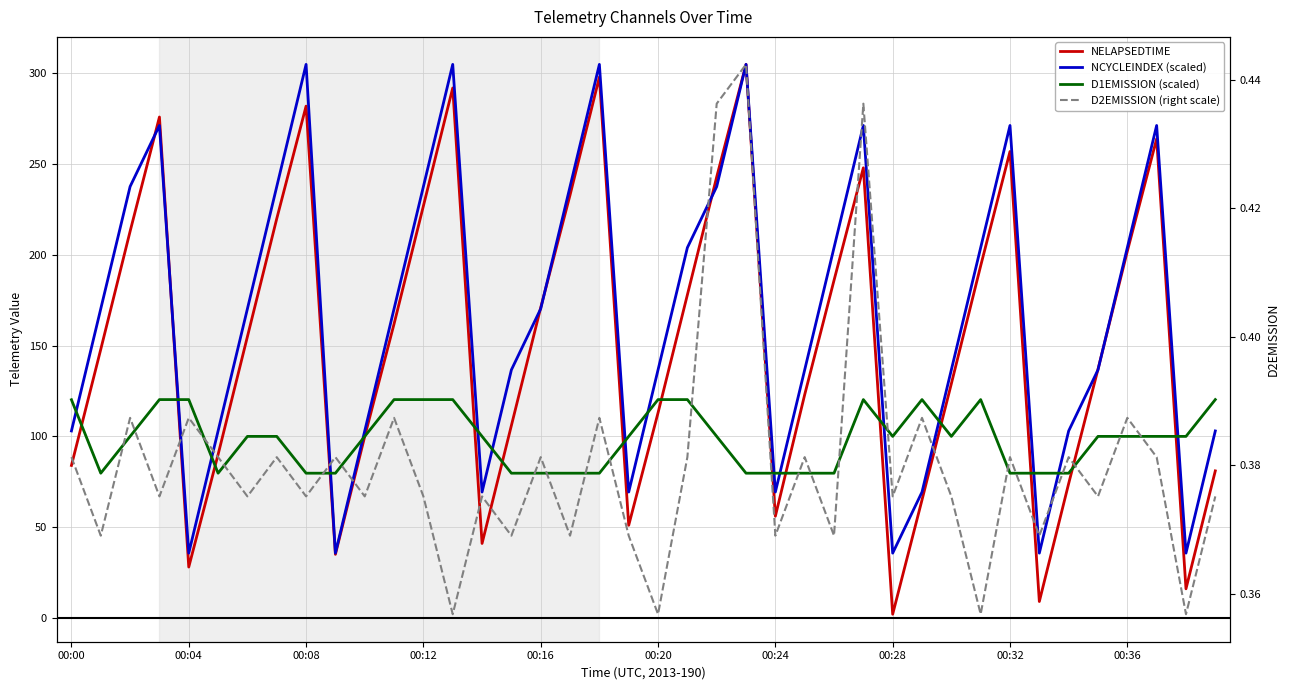

Which series changed the most between 15 and 17?

NELAPSEDTIME